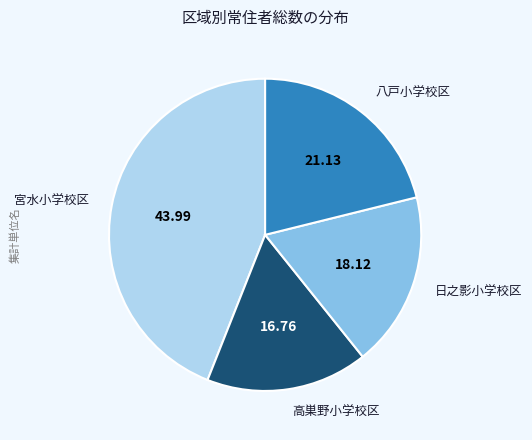

Rank the categories by value from highest to lowest.

宮水小学校区, 八戸小学校区, 日之影小学校区, 高巣野小学校区